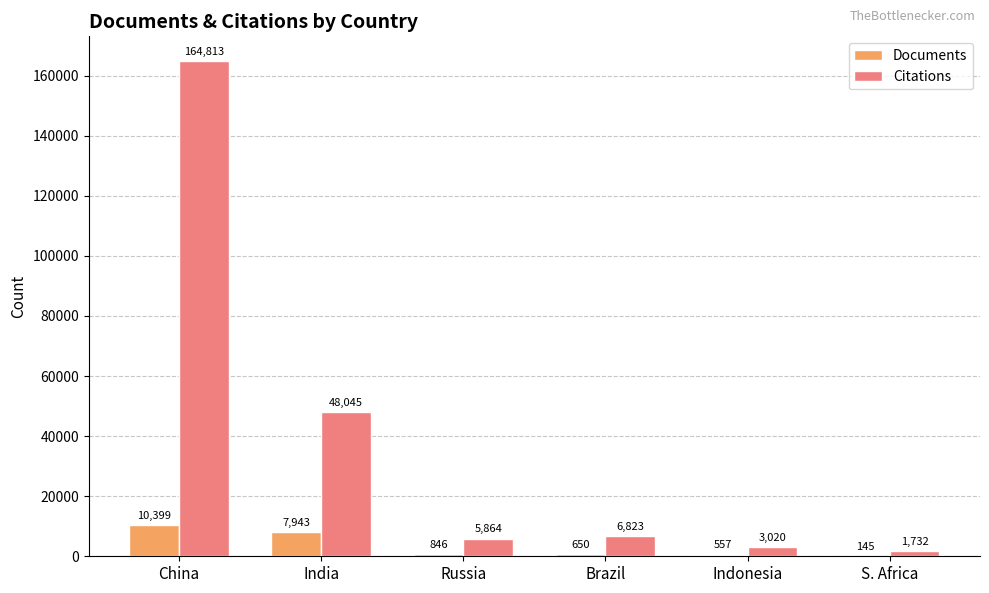

What is the sum of all Documents values?

20540